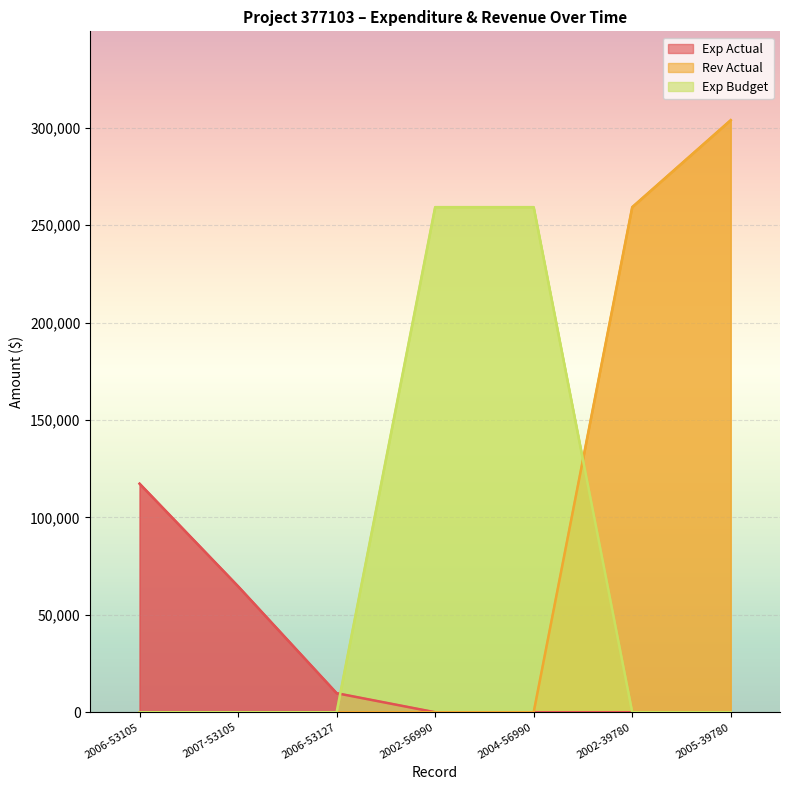

Count the Exp Budget values in the range 0 to 259215.

7